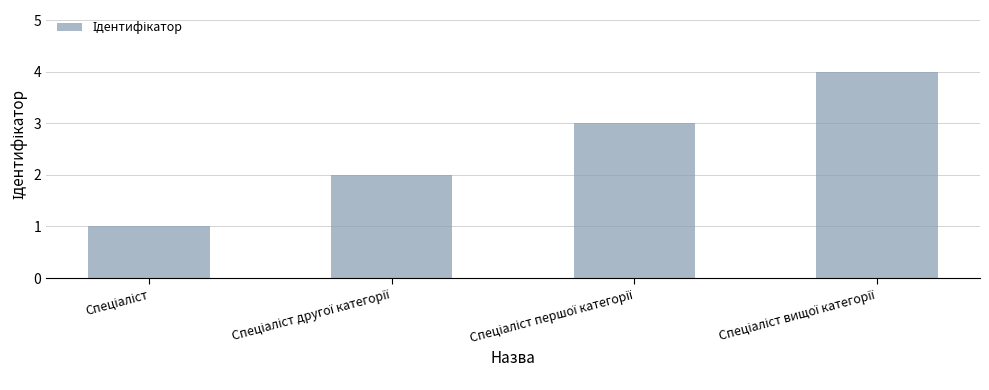

What is the difference between the maximum and minimum values?

3